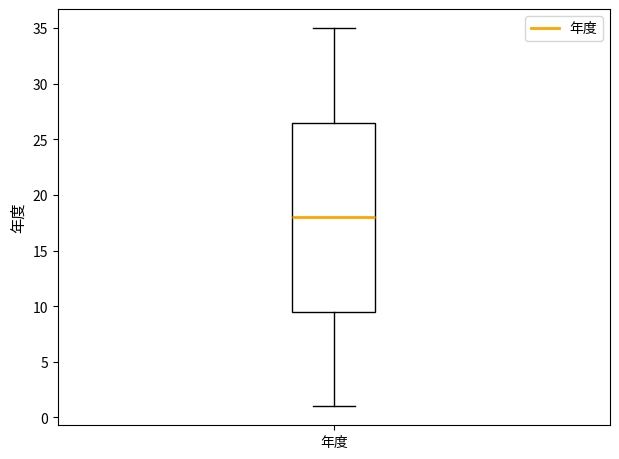

Read this box plot against the y-axis: the position of the median line, the range covered by the box, and the ends of both whiskers. The values are not printed on the chart, so give them approximately, as read against the axis.

median 18.0, box 9.5 to 26.5, whiskers 1.0 to 35.0